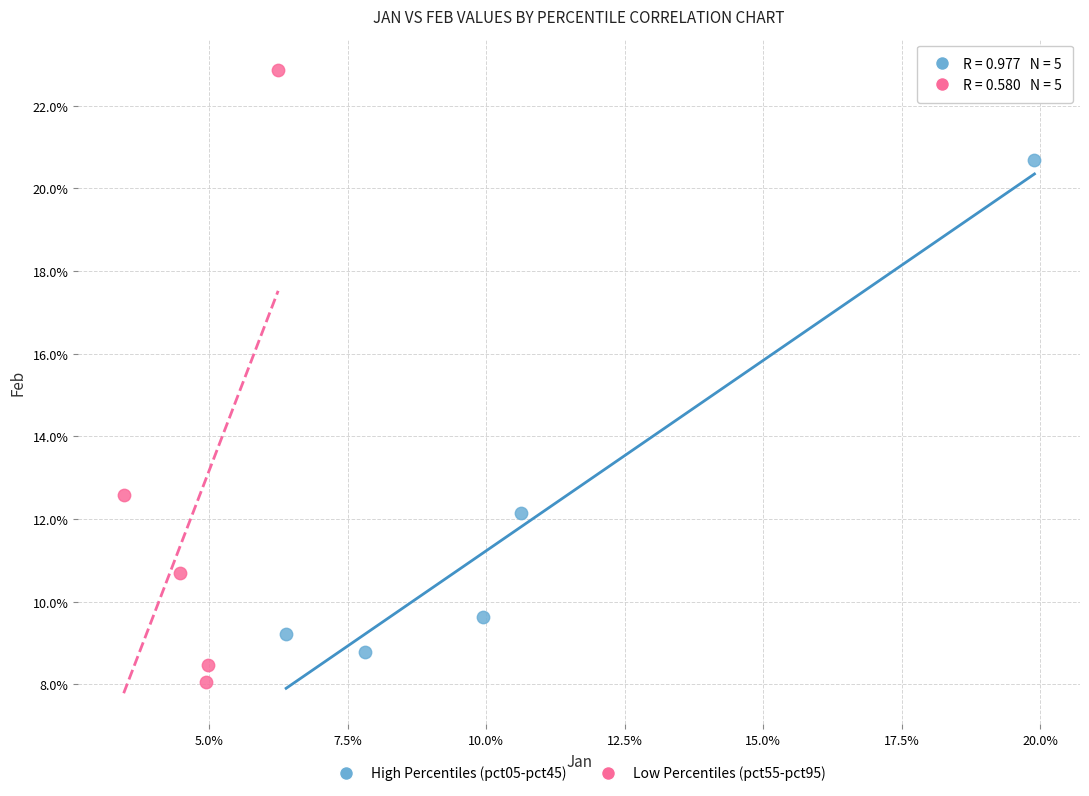

Which series has the widest spread of Y values?

Low Percentiles (pct55-pct95)